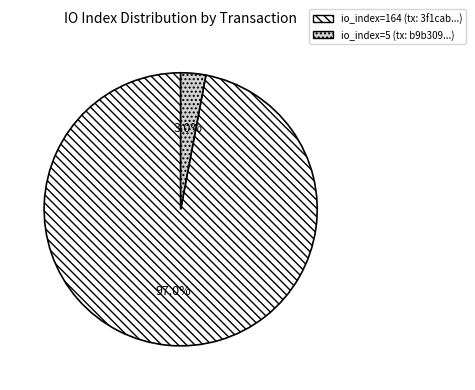

Is the sum of io_index=164 (tx: 3f1cab...) and io_index=5 (tx: b9b309...) greater than half?

Yes